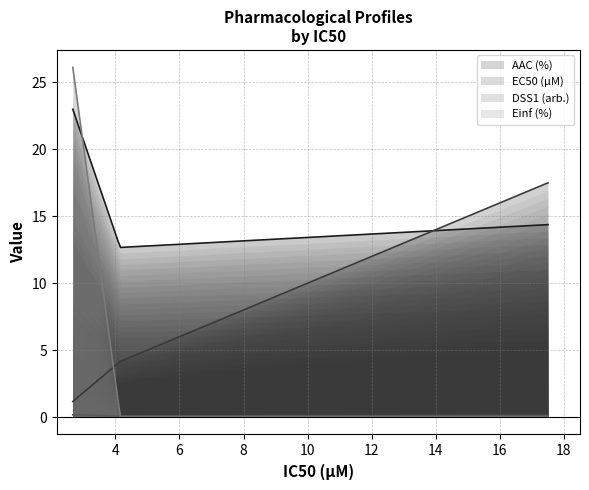

How many categories are shown in the chart?

3